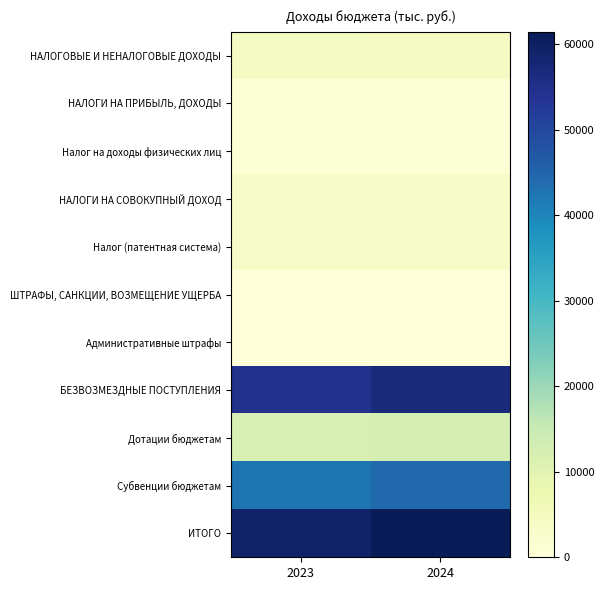

Reading left to right, extract all data points from this chart.

НАЛОГОВЫЕ И НЕНАЛОГОВЫЕ ДОХОДЫ: 2023=4417.0	2024=4652.0
НАЛОГИ НА ПРИБЫЛЬ, ДОХОДЫ: 2023=1044.0	2024=1117.0
Налог на доходы физических лиц: 2023=1044.0	2024=1117.0
НАЛОГИ НА СОВОКУПНЫЙ ДОХОД: 2023=3373.0	2024=3535.0
Налог (патентная система): 2023=3373.0	2024=3535.0
ШТРАФЫ, САНКЦИИ, ВОЗМЕЩЕНИЕ УЩЕРБА: 2023=0.0	2024=0.0
Административные штрафы: 2023=0.0	2024=0.0
БЕЗВОЗМЕЗДНЫЕ ПОСТУПЛЕНИЯ: 2023=54685.5	2024=56818.7
Дотации бюджетам: 2023=12159.7	2024=12604.5
Субвенции бюджетам: 2023=42525.8	2024=44214.2
ИТОГО: 2023=59102.5	2024=61470.7